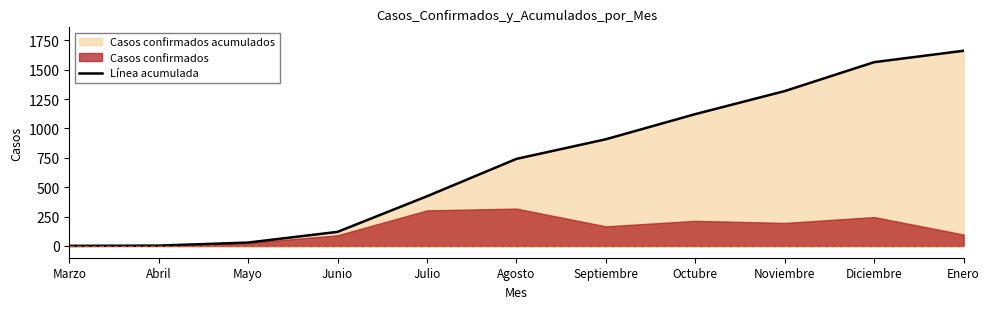

Which has a higher value, Marzo or Julio?

Julio